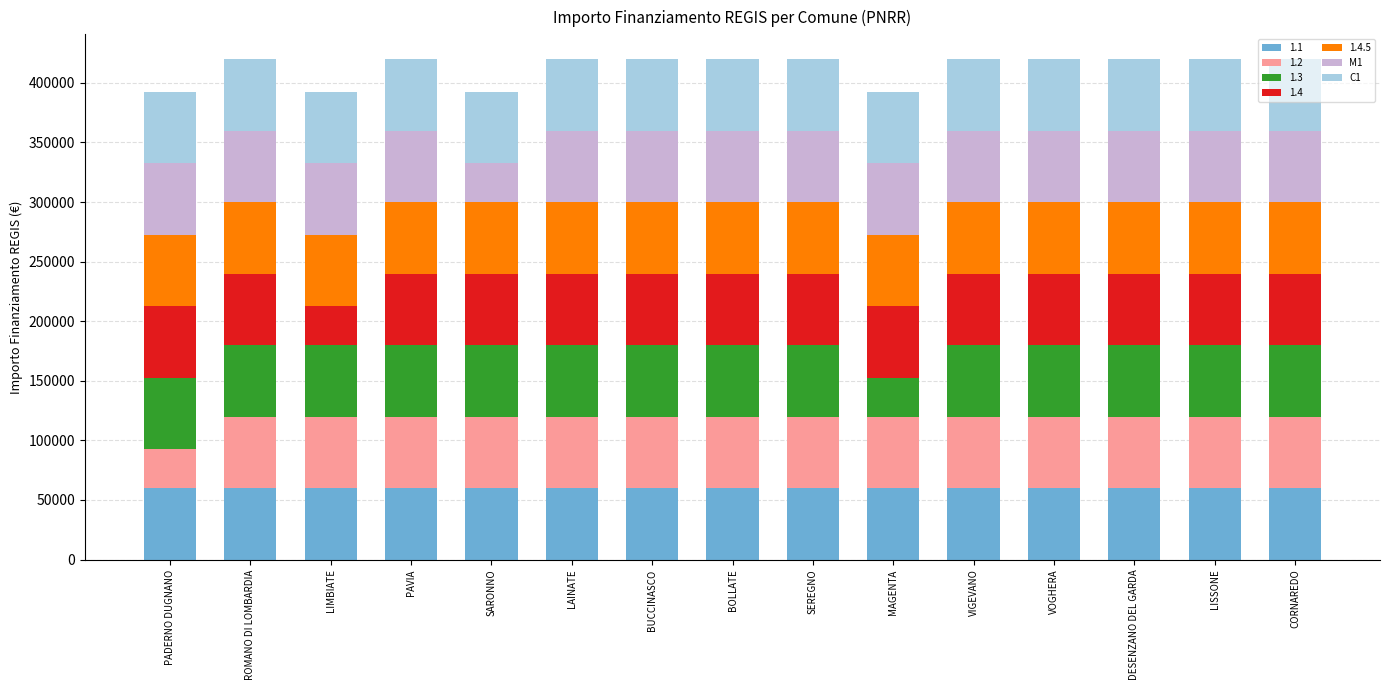

What is the sum of the 1.1 values at ROMANO DI LOMBARDIA and MAGENTA?

119932